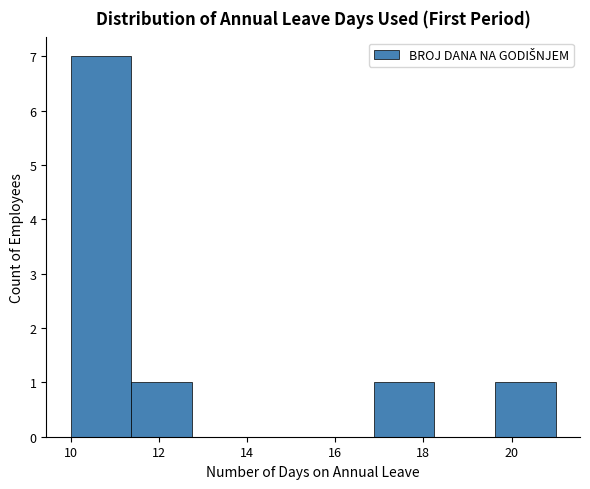

Over which range of the x-axis is the bar tallest?

10.0 to 11.4